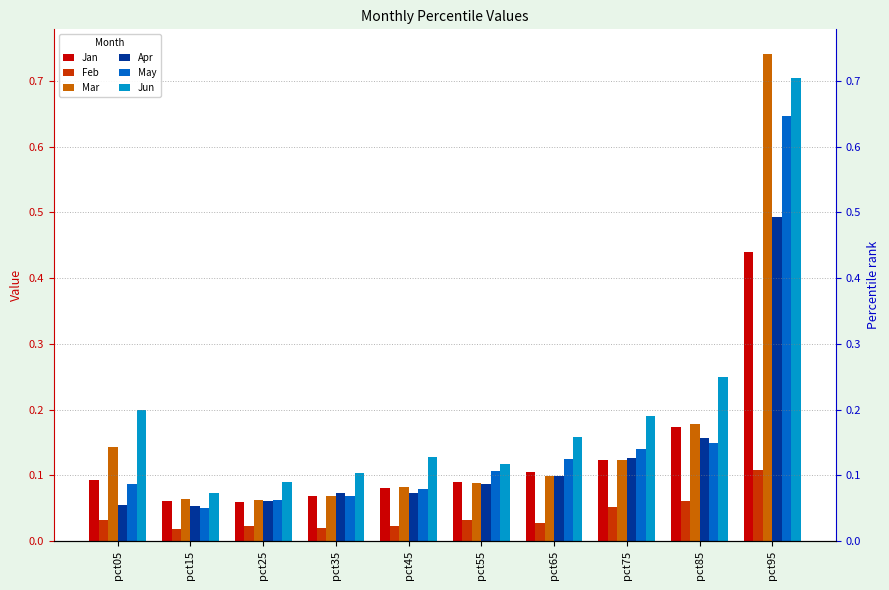

Reading left to right, transcribe all the data shown in this chart.

Jan: 0.1	0.1	0.1	0.1	0.1	0.1	0.1	0.1	0.2	0.4
Feb: 0.0	0.0	0.0	0.0	0.0	0.0	0.0	0.1	0.1	0.1
Mar: 0.1	0.1	0.1	0.1	0.1	0.1	0.1	0.1	0.2	0.7
Apr: 0.1	0.1	0.1	0.1	0.1	0.1	0.1	0.1	0.2	0.5
May: 0.1	0.1	0.1	0.1	0.1	0.1	0.1	0.1	0.1	0.6
Jun: 0.2	0.1	0.1	0.1	0.1	0.1	0.2	0.2	0.2	0.7